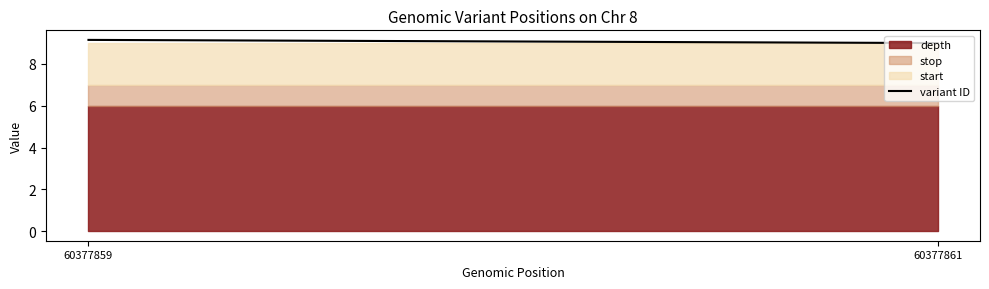

How many values are between 9 and 10?

2